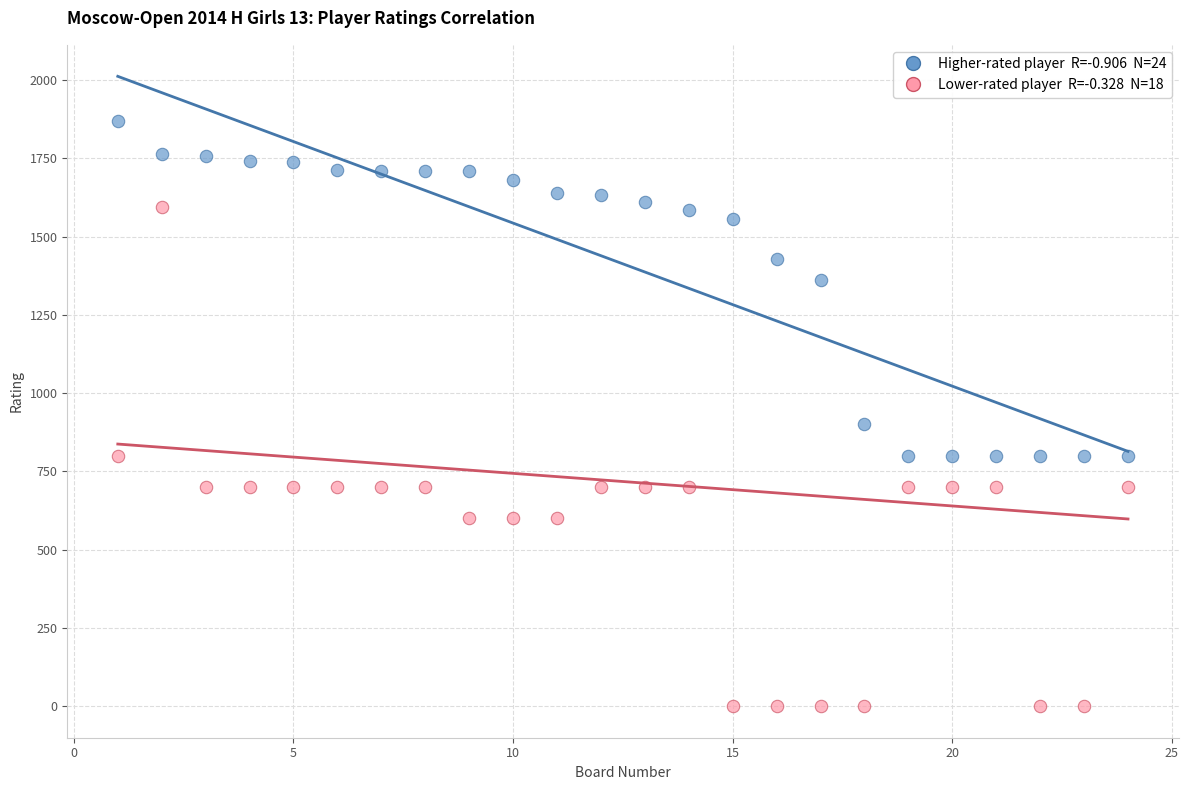

Across all data points, what is the range of X values (max minus min)?

23